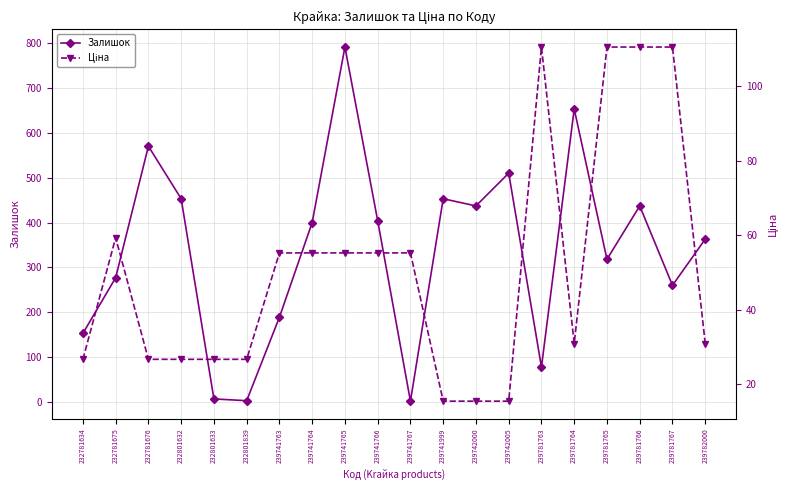

True or false: Залишок and Ціна cross at least once.

True